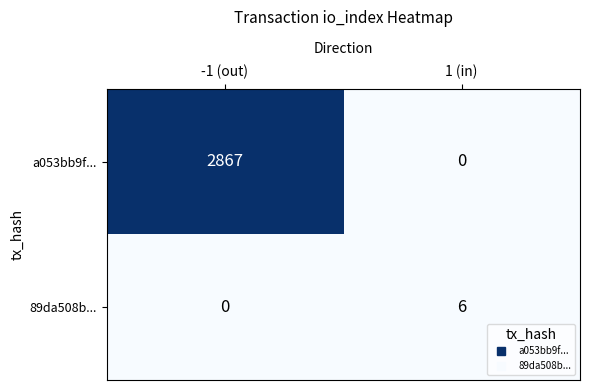

What is the maximum value for 89da508b...?

6